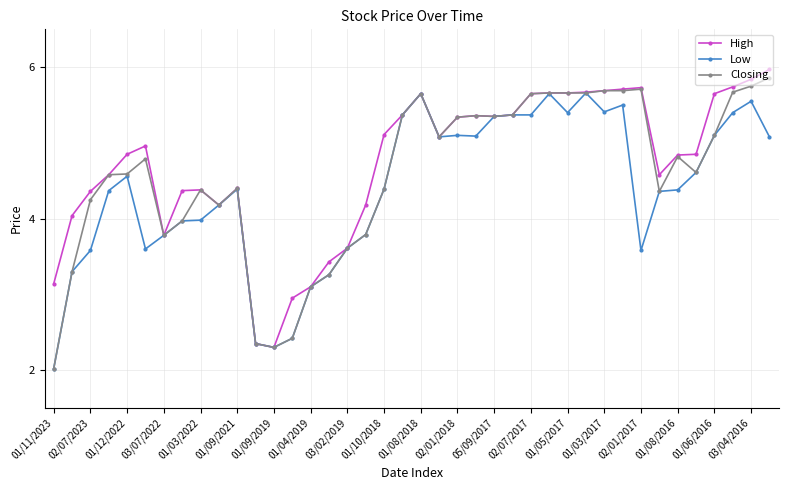

What is the highest value of the High series?

6.0